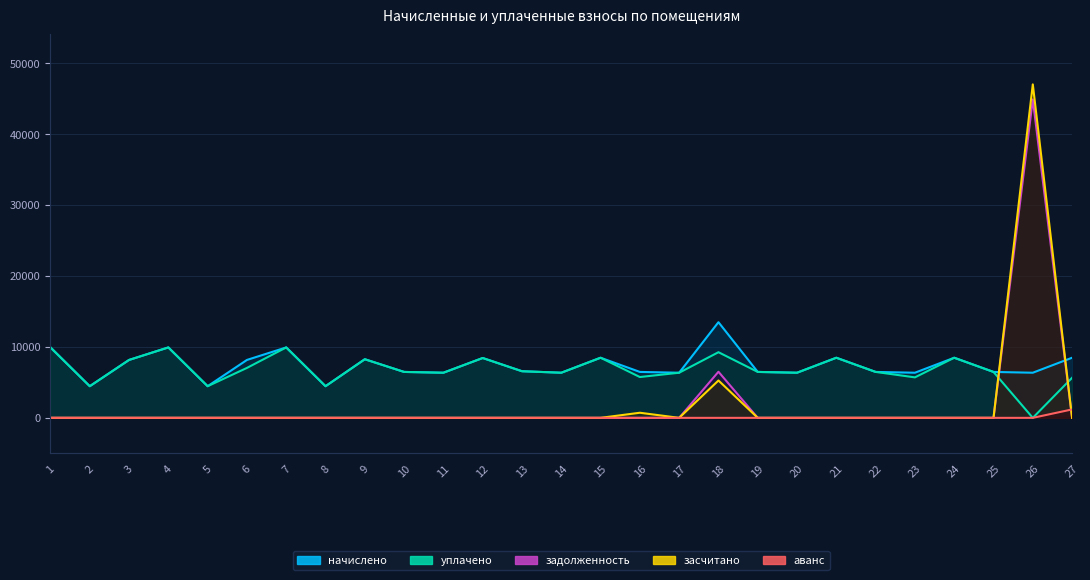

Which category has the lowest value across all series?

26